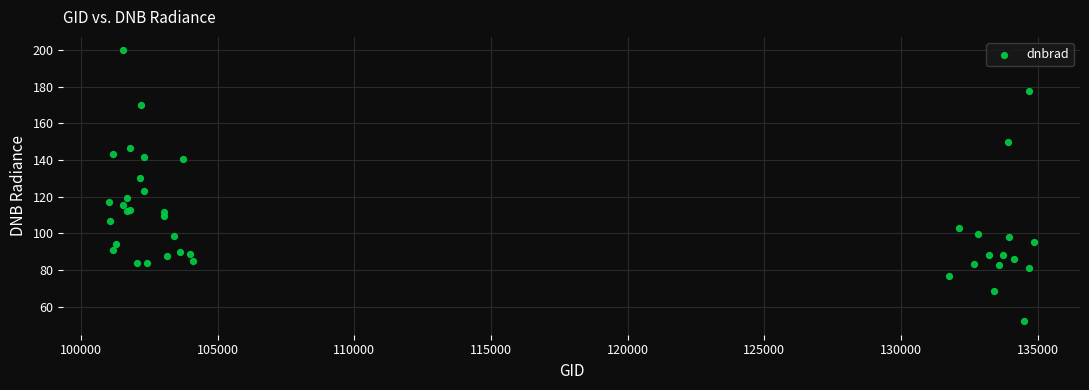

What Y value in the scatter plot is closest to 125?

123.1